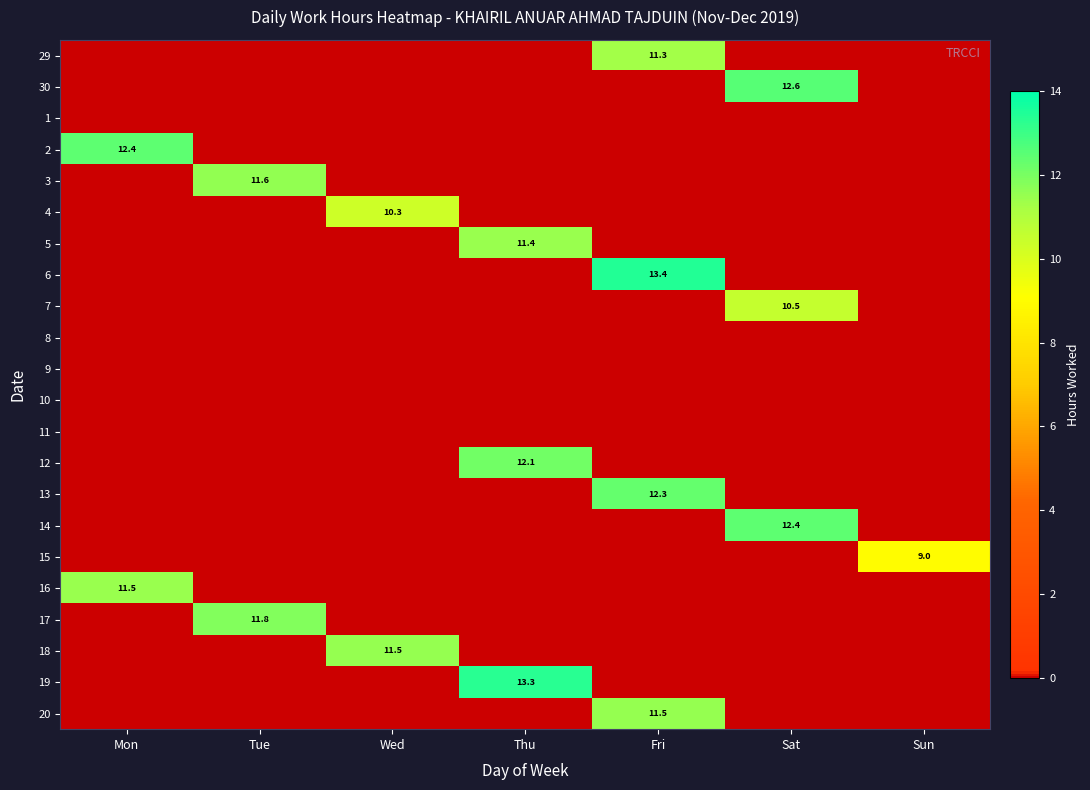

Count the number of categories in the chart.

7